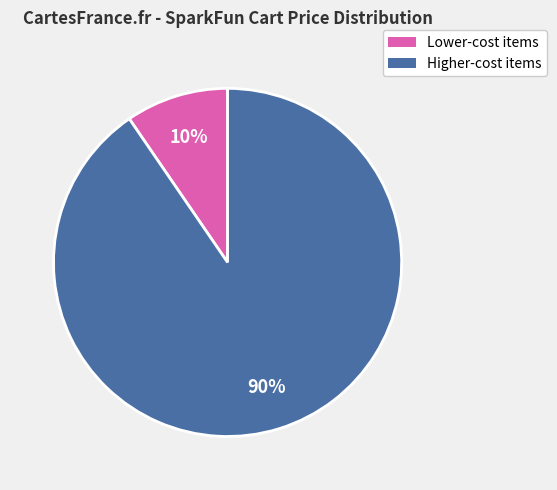

To the nearest percent, what is the average slice percentage?

50%